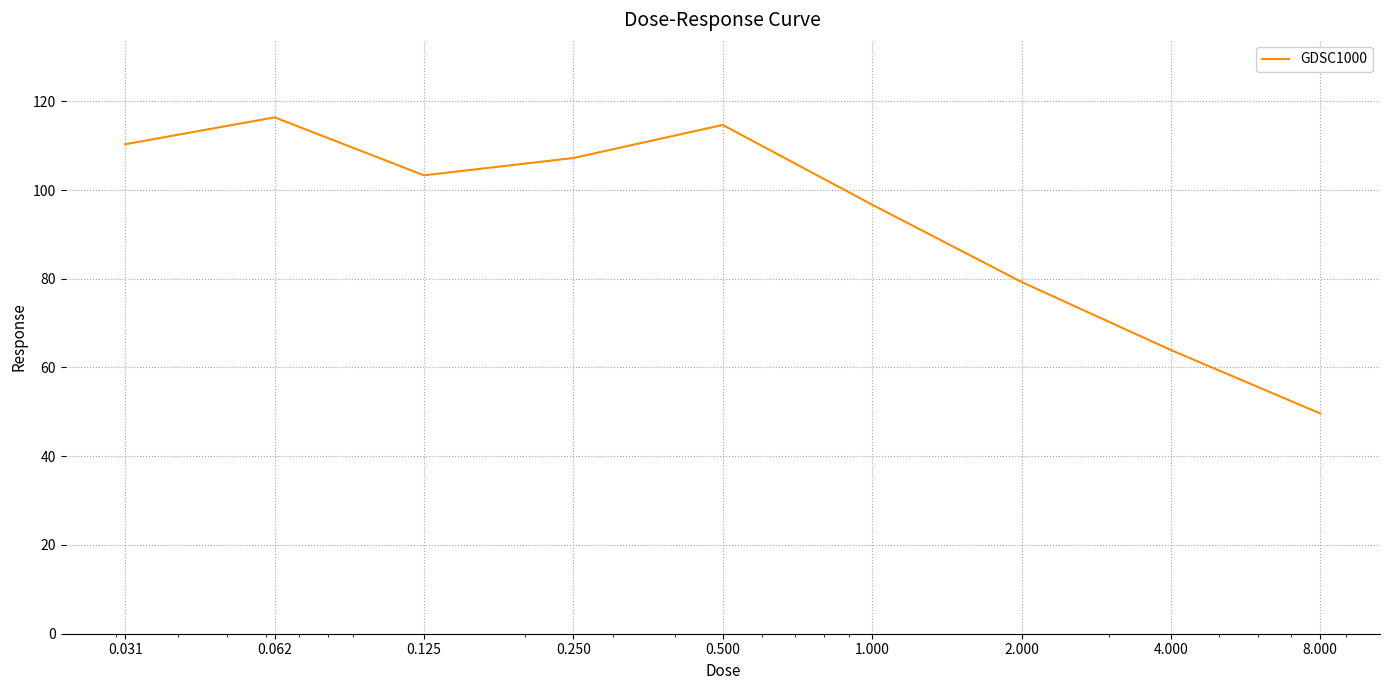

What is the minimum value shown in the chart?

49.6